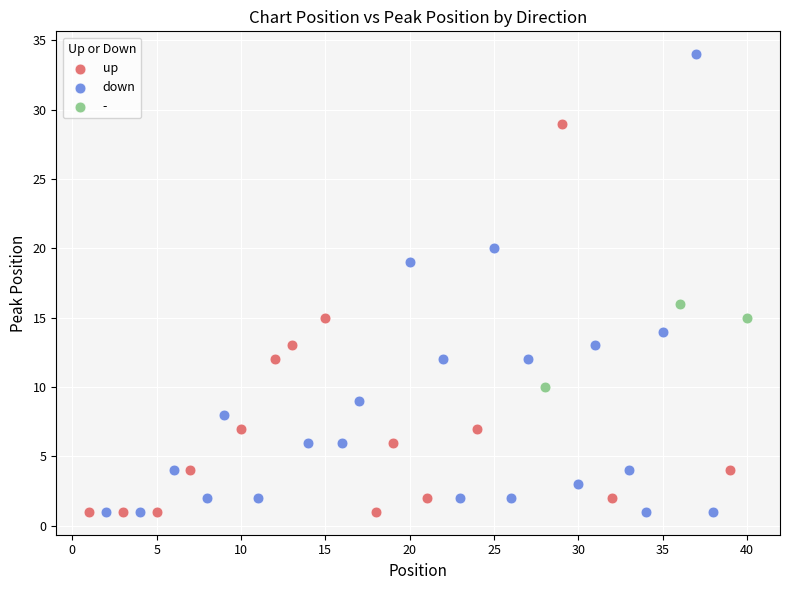

Which series reaches the maximum Y coordinate?

down